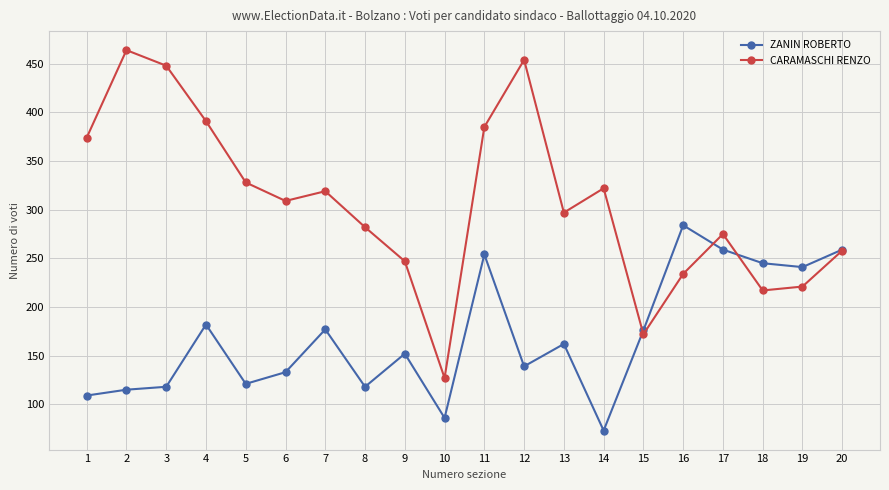

Which label corresponds to the smallest value in the chart?

14